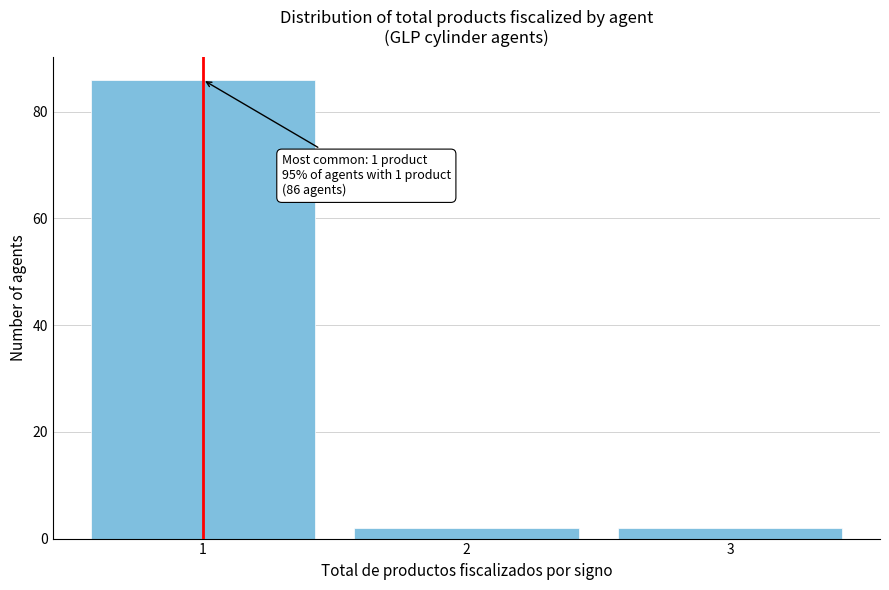

Over which range of the x-axis is the bar tallest?

0.5 to 1.5